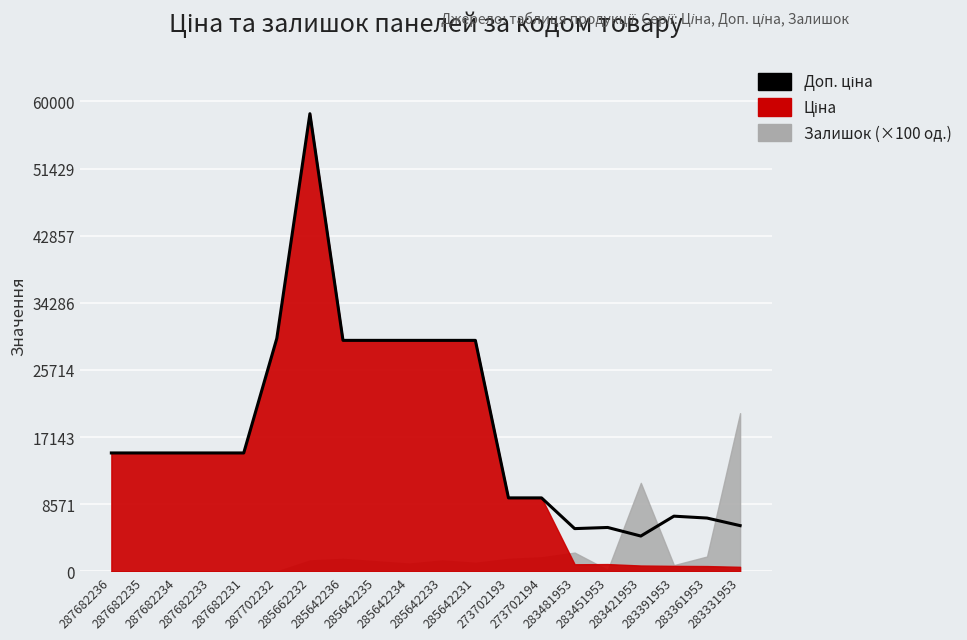

Reading left to right, list all the values displayed in this chart.

15120.0	15120.0	15120.0	15120.0	15120.0	29747.2	58426.5	29491.5	29491.5	29491.5	29491.5	29491.5	9384.0	9384.0	5462.3	5607.2	4513.3	7051.3	6809.8	5843.9